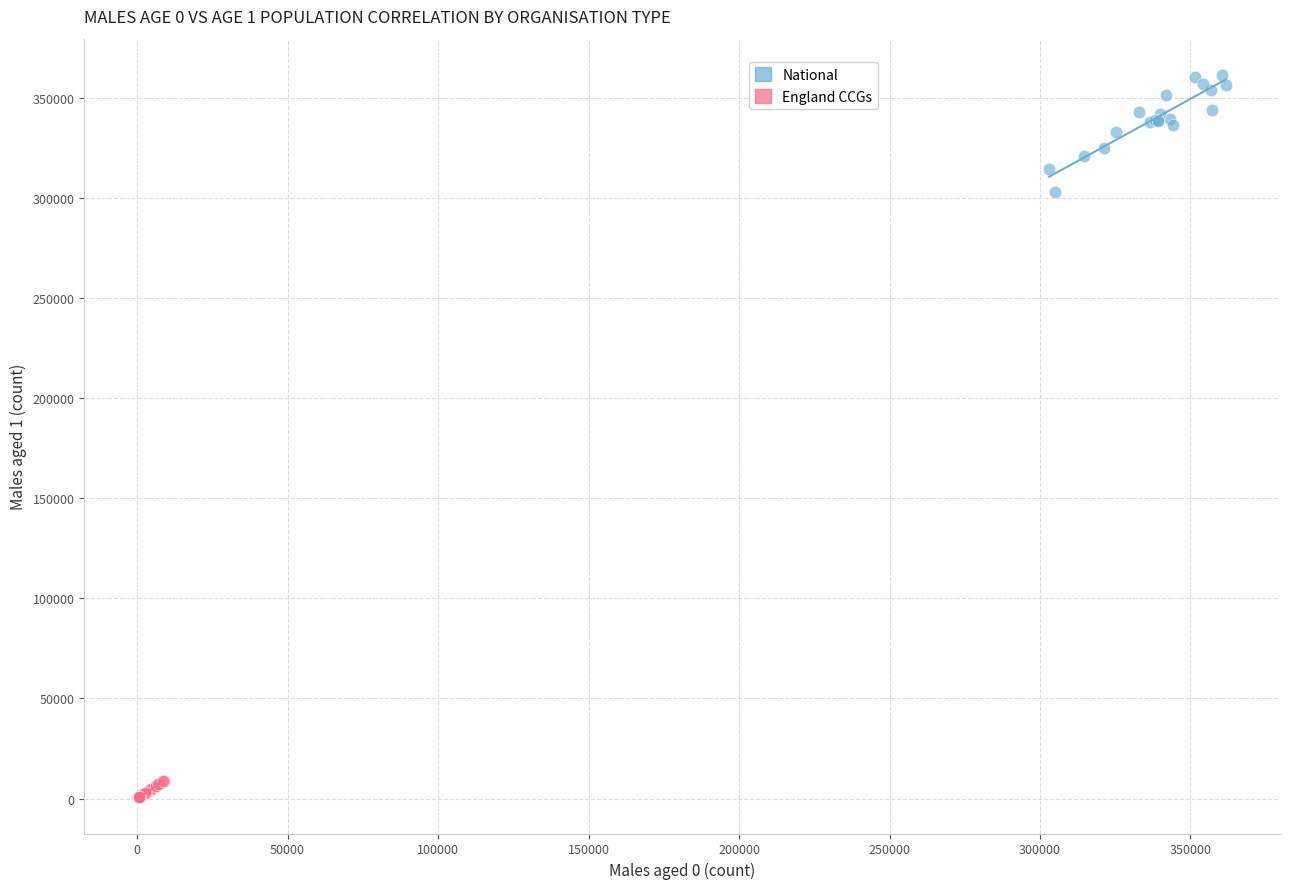

What are all the series names shown in the legend?

National, England CCGs